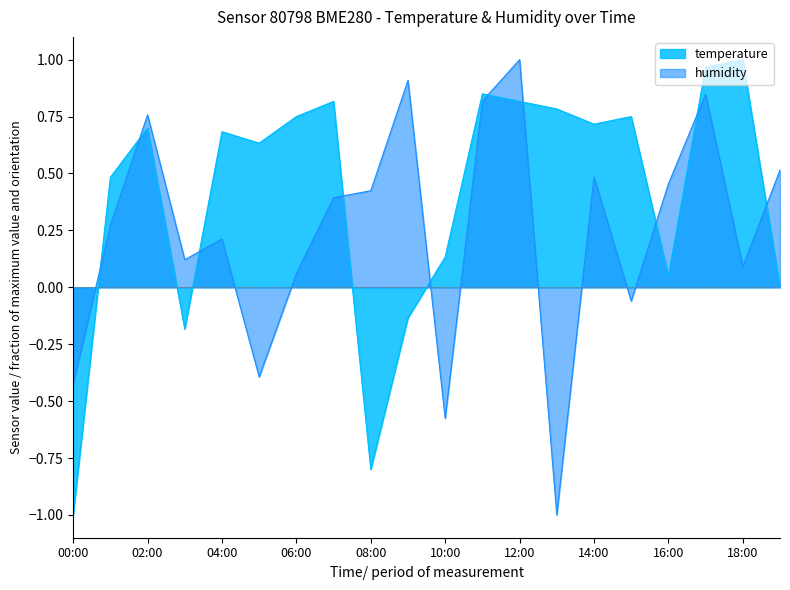

The temperature series shows 0.7 at 06:00. True or false?

True